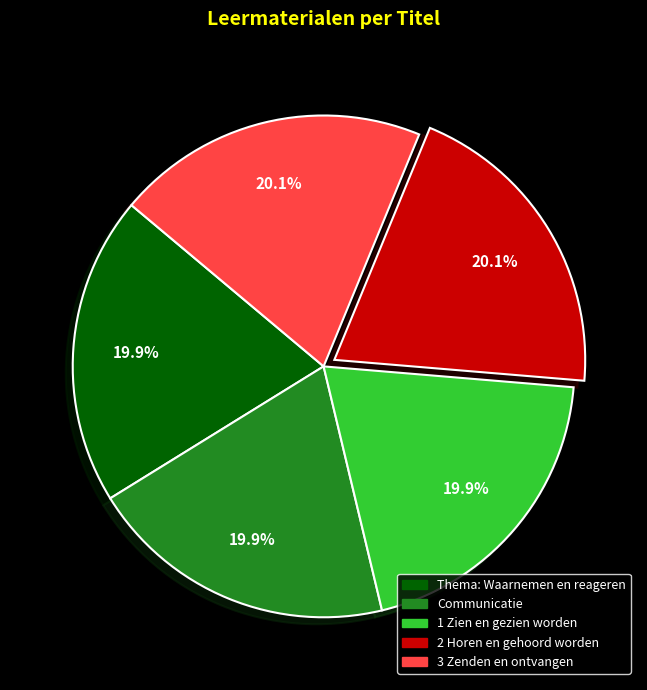

What percentage is the 1 Zien en gezien worden slice, to the nearest percent?

20%